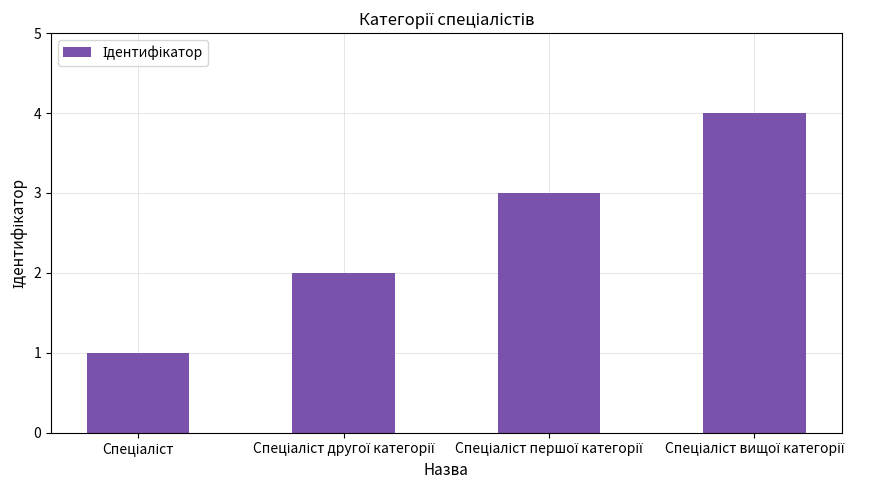

What is the greatest value displayed?

4